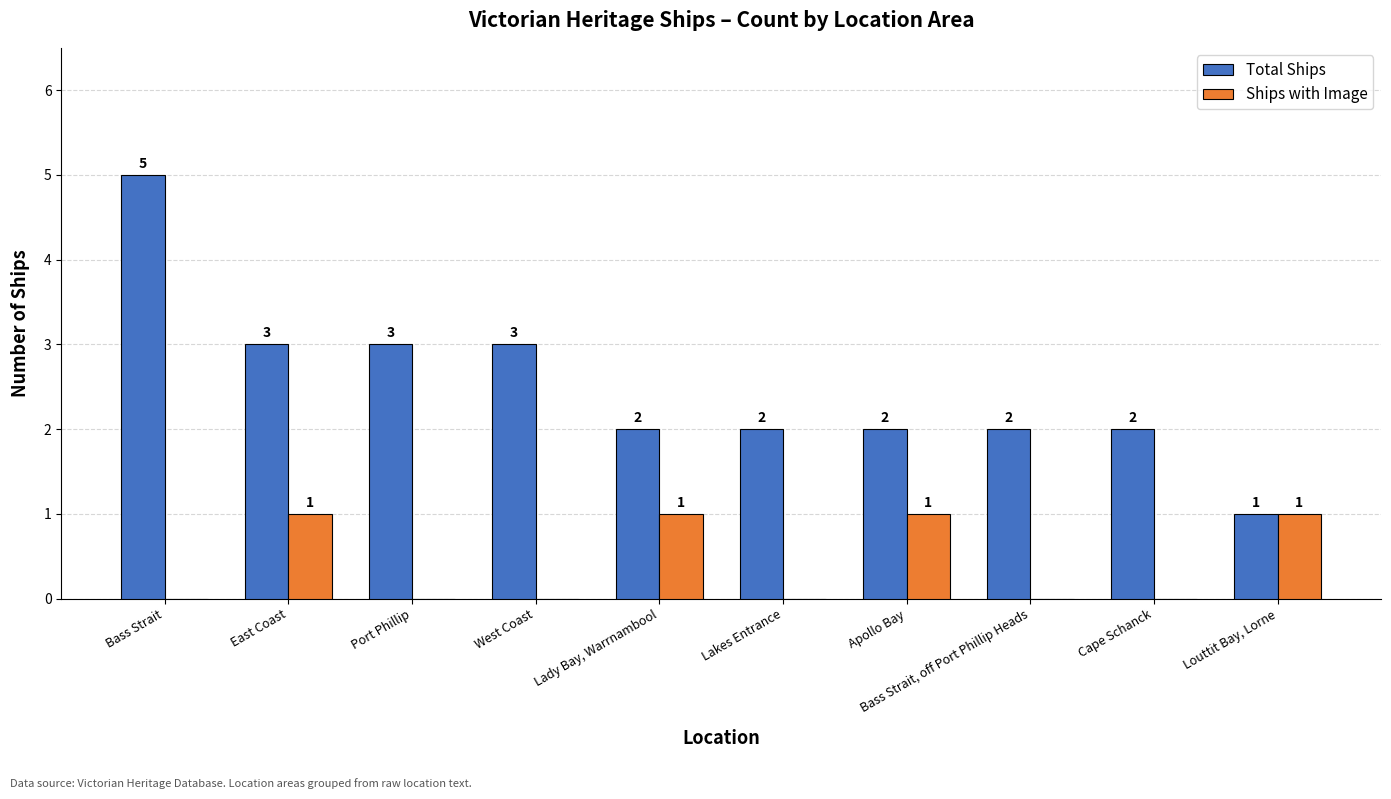

What is the sum of the Total Ships values at Lakes Entrance and West Coast?

5